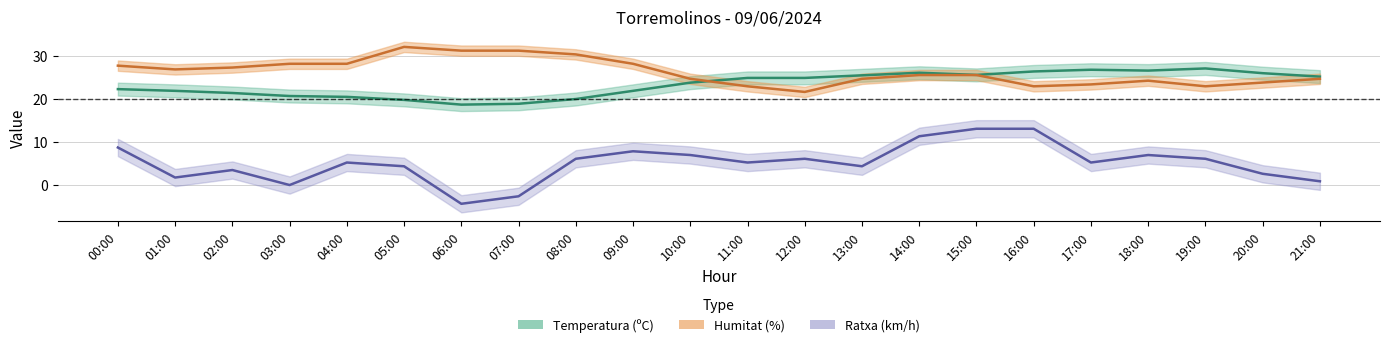

How many data points does each series have?

22